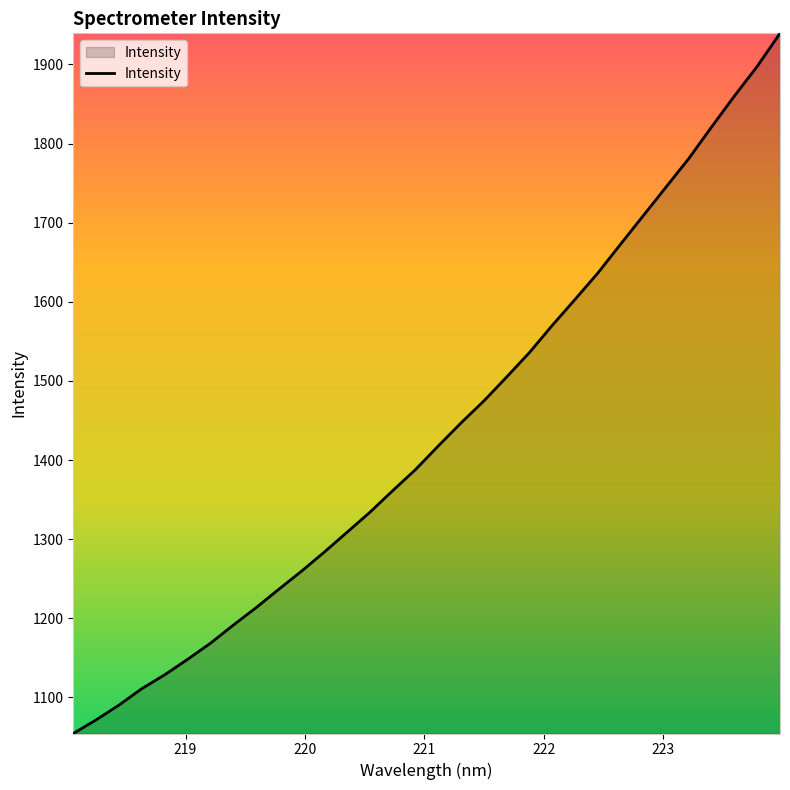

What is the difference between the maximum and minimum values?

884.8